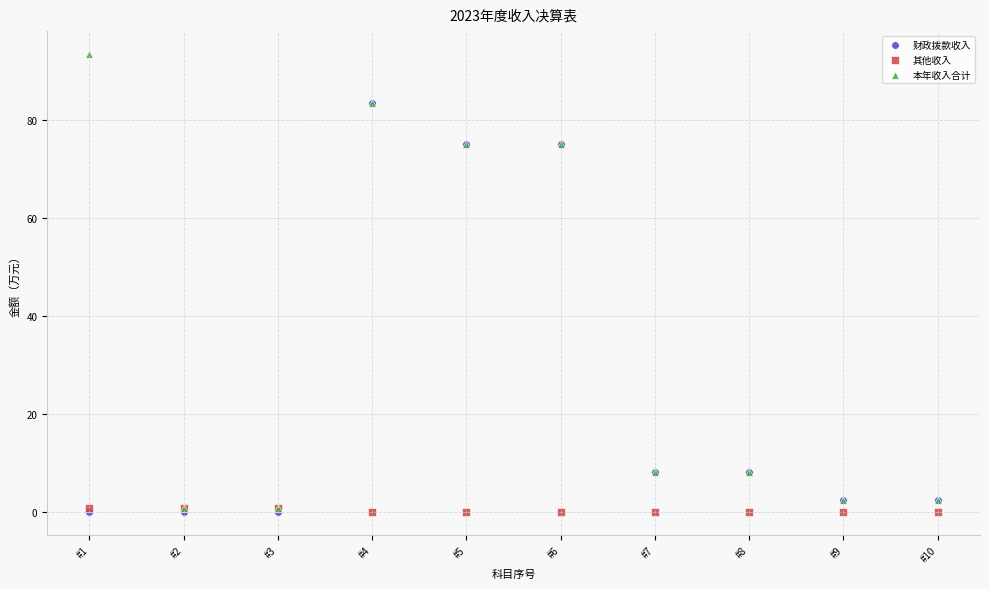

Which series reaches the maximum Y coordinate?

本年收入合计